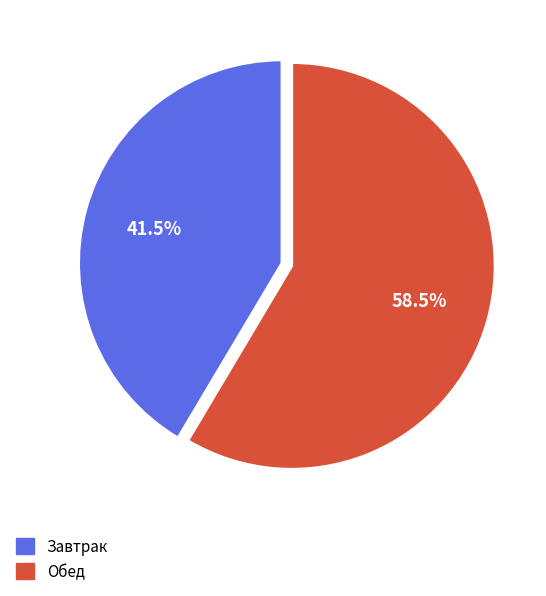

What portion of the pie excludes Обед?

41.5%